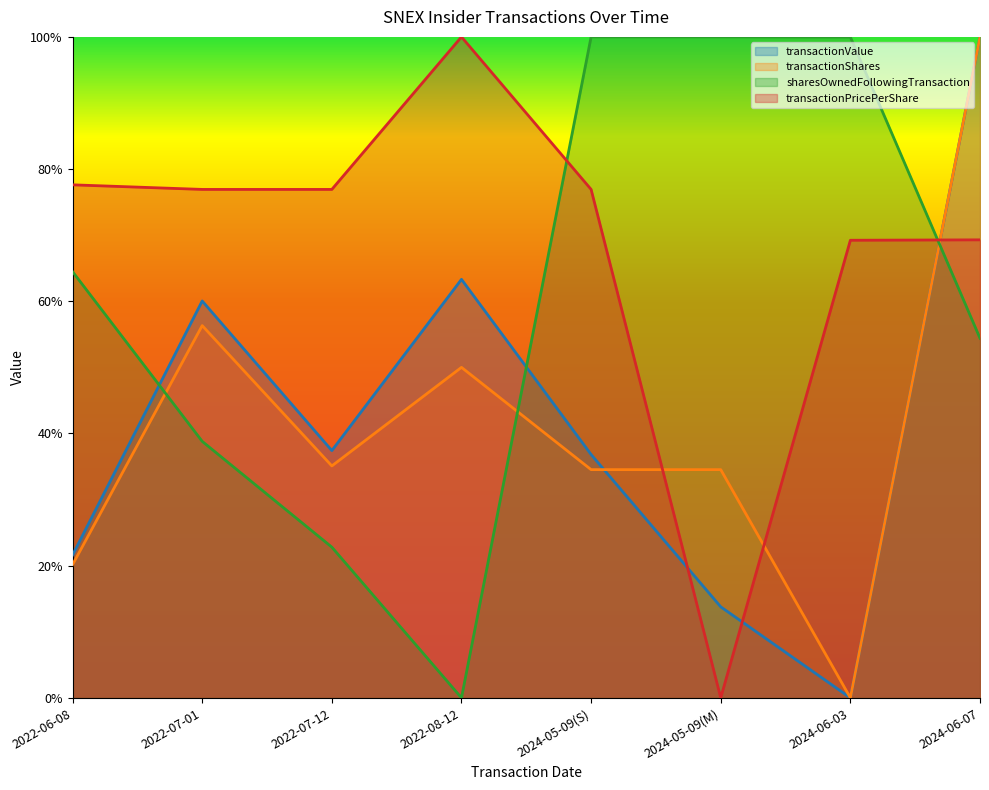

Which series has the widest spread of values?

transactionValue